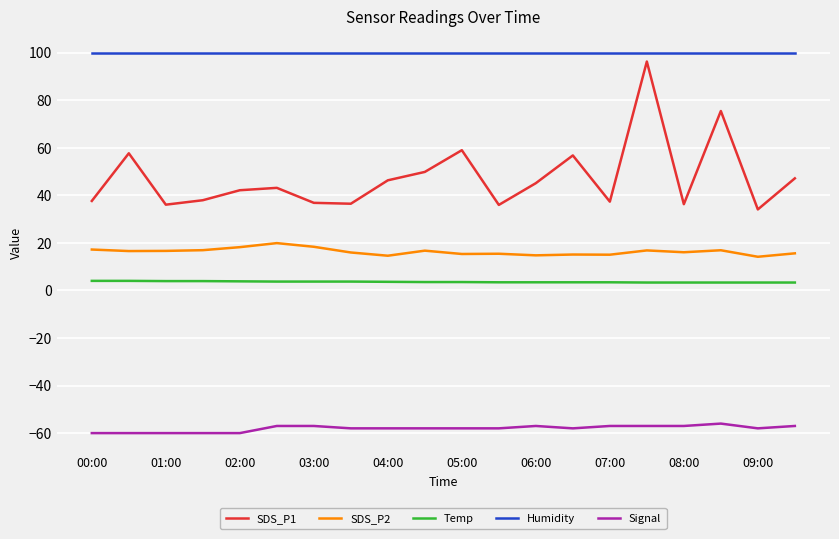

What is the minimum value shown in the chart?

-60.0